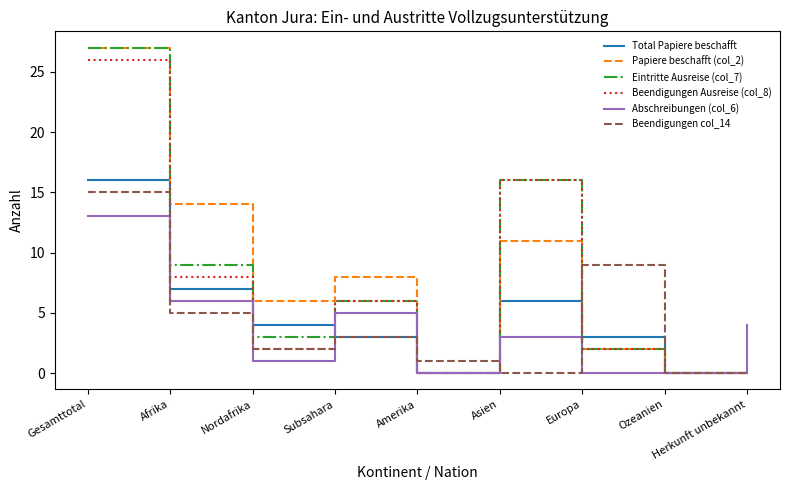

The value of Abschreibungen (col_6) at Nordafrika is 0. True or false?

False